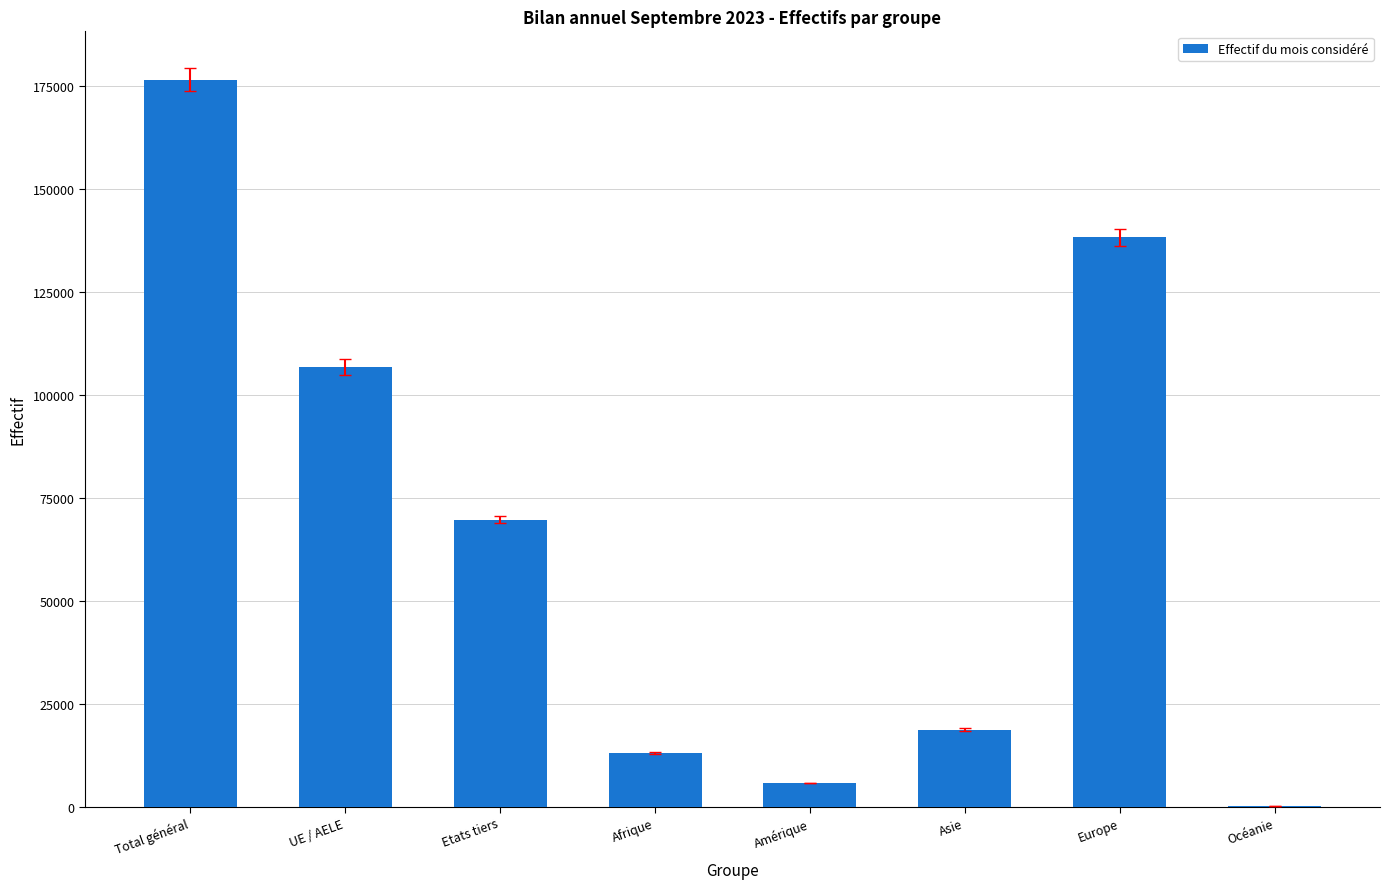

What is the approximate value at Afrique?

13037